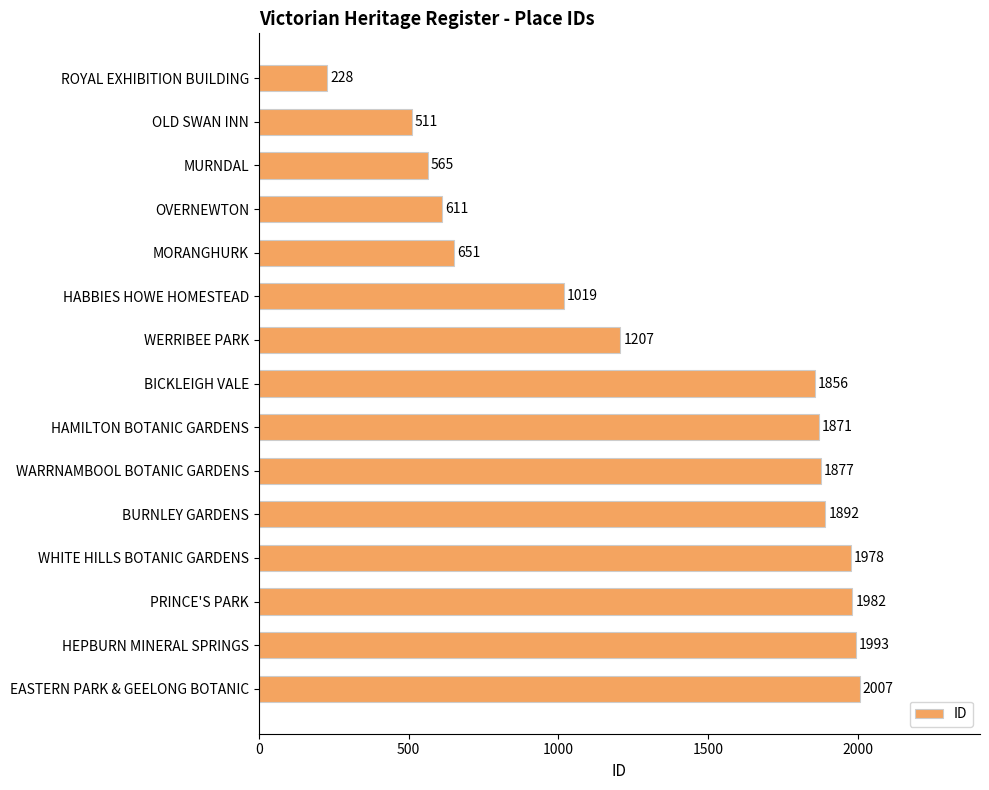

What is the approximate value at HABBIES HOWE HOMESTEAD?

1019